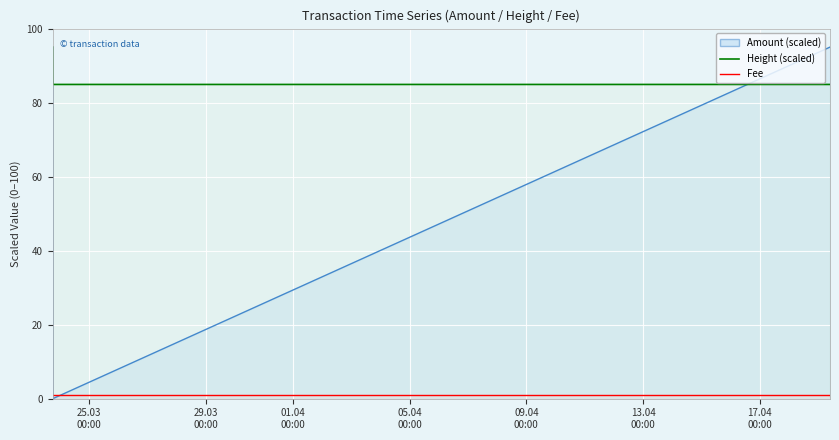

Which has a higher value, 2015-04-19 09:56:11 or 2015-03-23 18:05:32?

2015-04-19 09:56:11